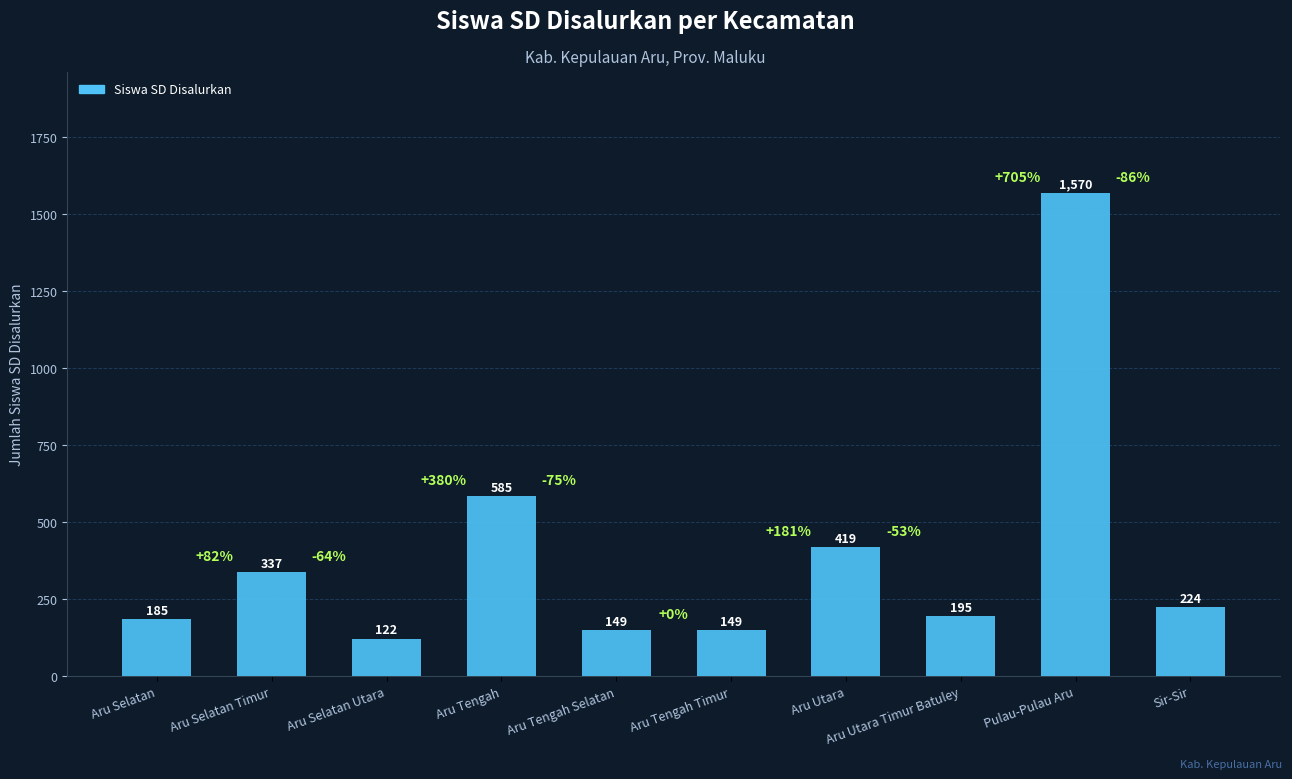

Reading left to right, transcribe all the data shown in this chart.

185	337	122	585	149	149	419	195	1570	224